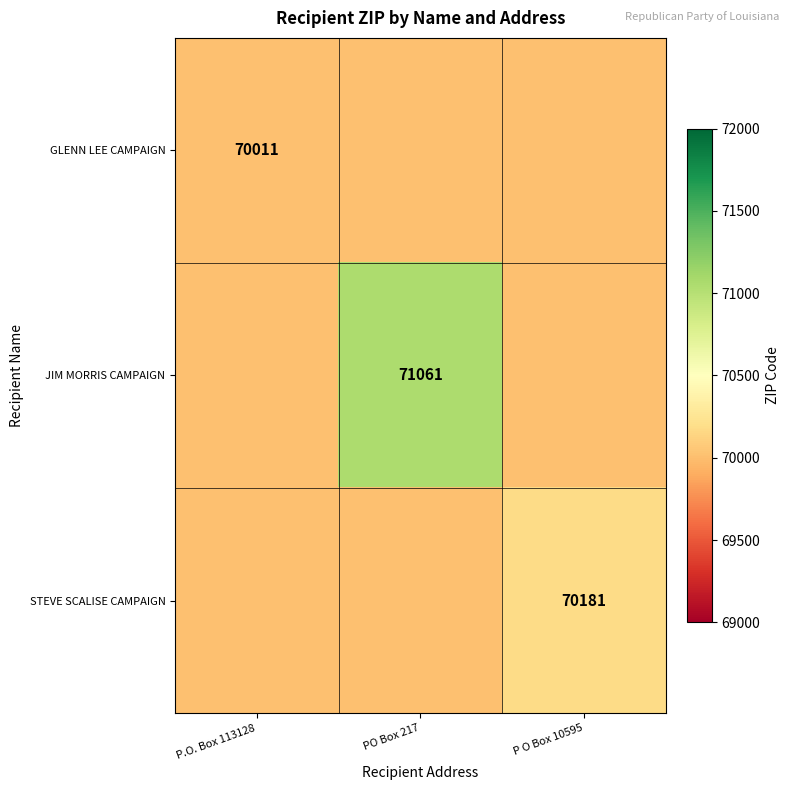

The JIM MORRIS CAMPAIGN series shows 16800 at PO Box 217. True or false?

False